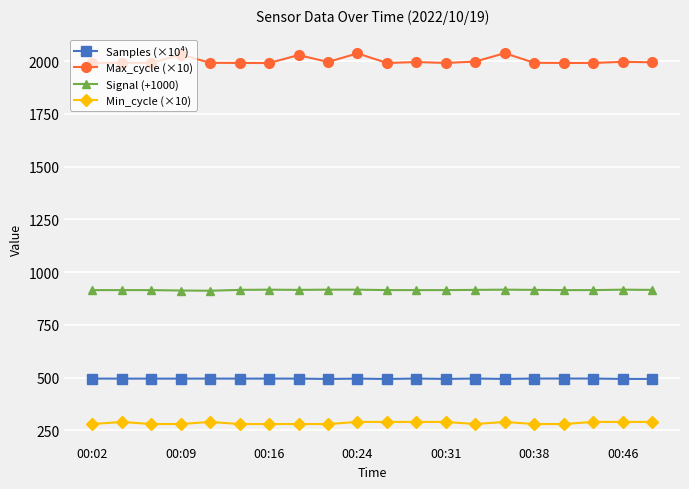

True or false: Max_cycle (×10) has more than 1 interior local peaks.

True